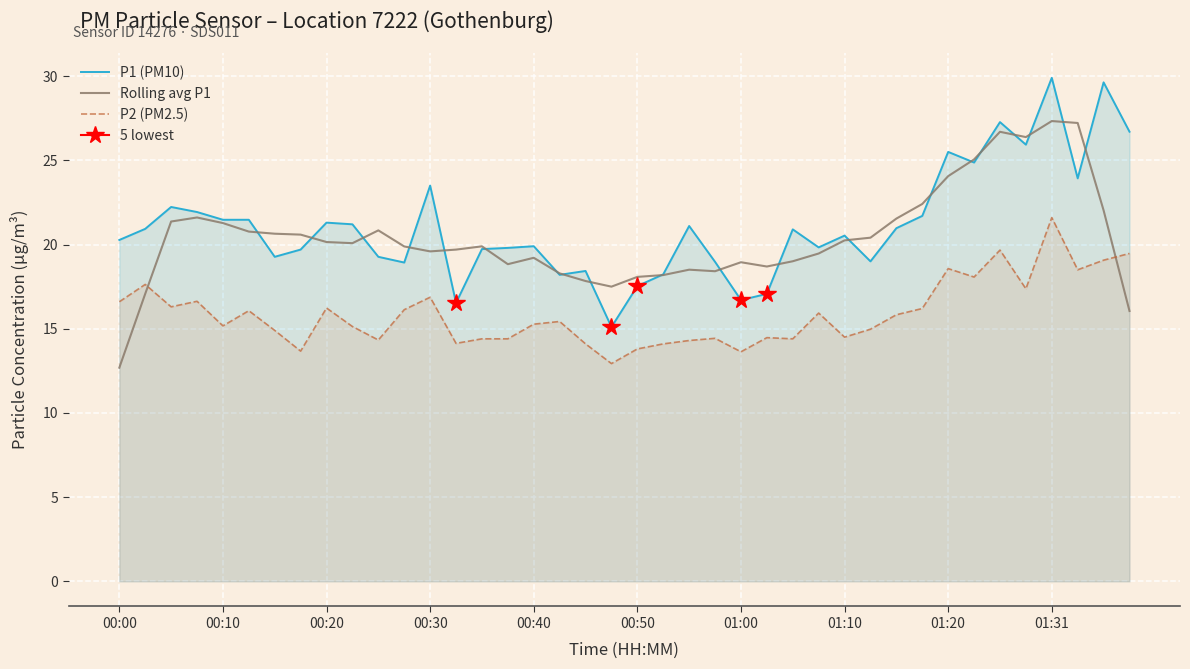

True or false: P2 (PM2.5) has a value of 13.6 at 01:00.

True